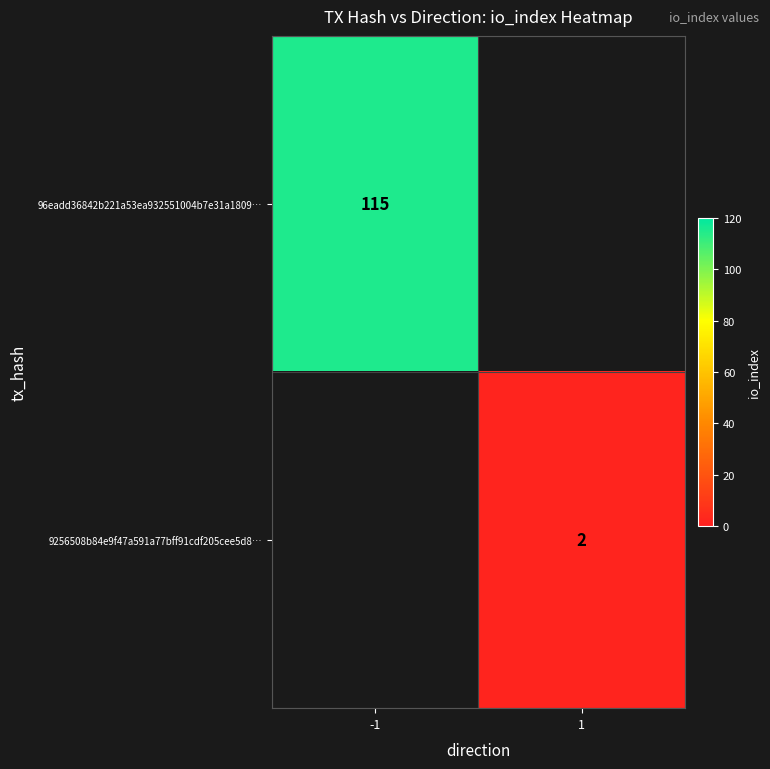

Is the value of 96eadd36842b221a53ea932551004b7e31a1809… at -1 greater than the value of 9256508b84e9f47a591a77bff91cdf205cee5d8… at 1?

Yes